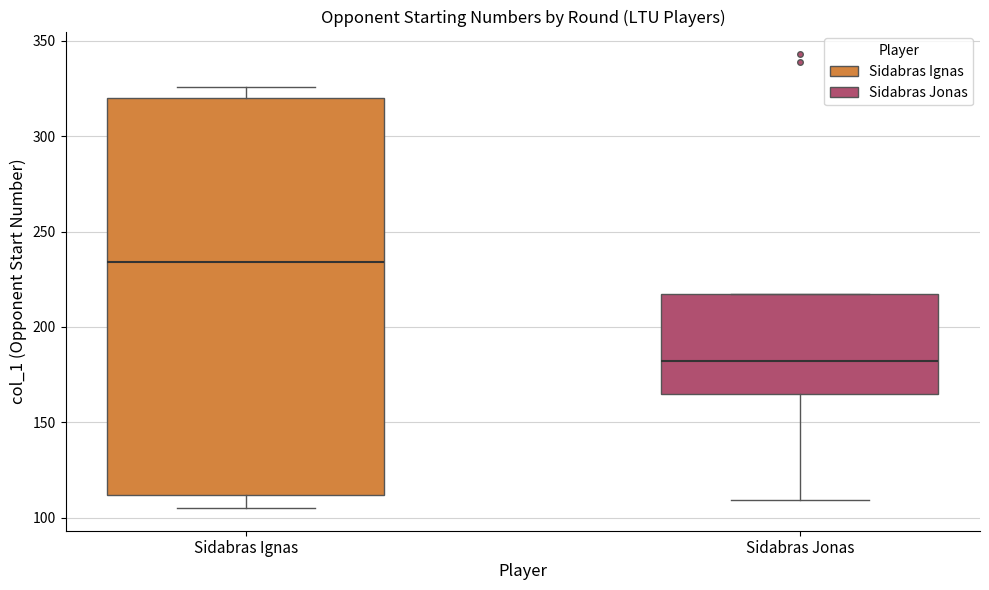

Reading left to right, read every box against the y-axis: the position of its median line, the range the box covers, and the ends of its whiskers. The values are not printed on the chart, so give them approximately, as read against the axis.

Sidabras Ignas: median 235, box 110 to 320, whiskers 105 to 325
Sidabras Jonas: median 180, box 165 to 215, whiskers 110 to 215